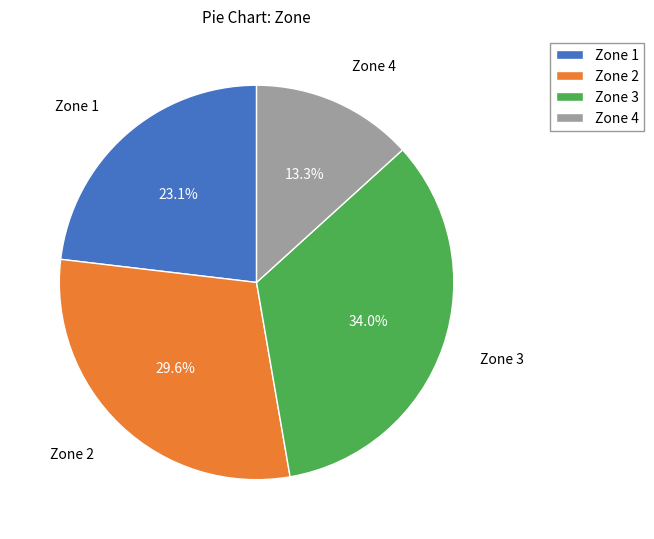

What percentage is the Zone 2 slice, to the nearest percent?

30%